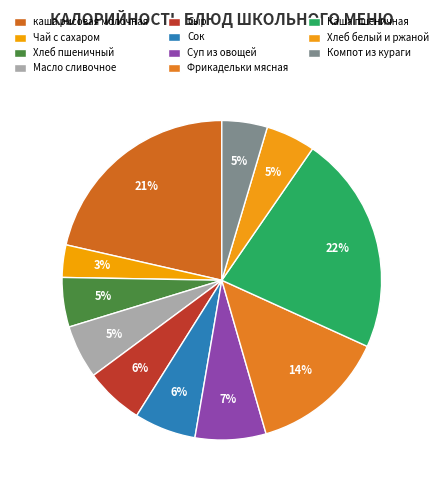

Count the number of slices in the pie.

11